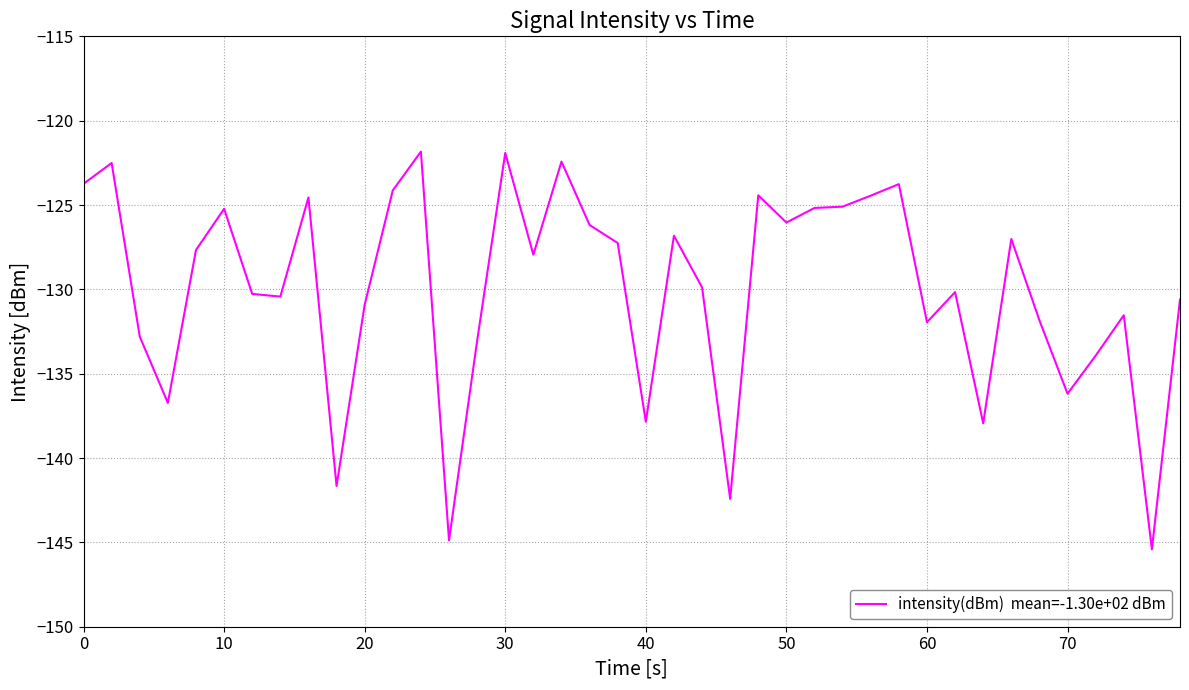

What is the difference between the maximum and minimum values?

23.6